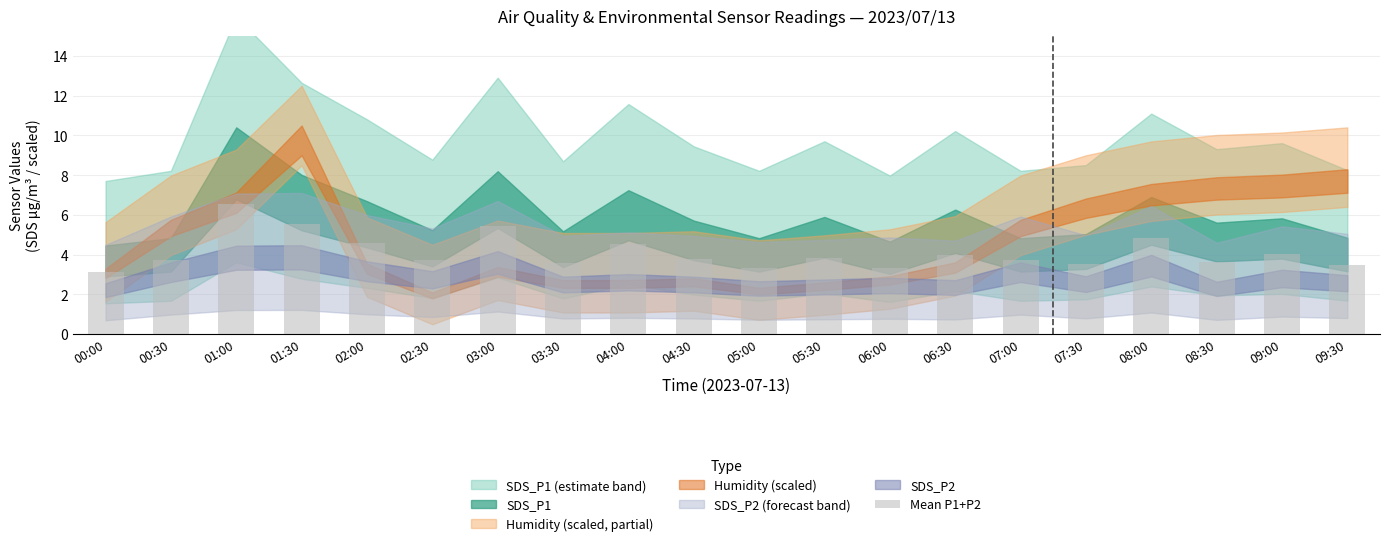

How many bars are there in total?

20